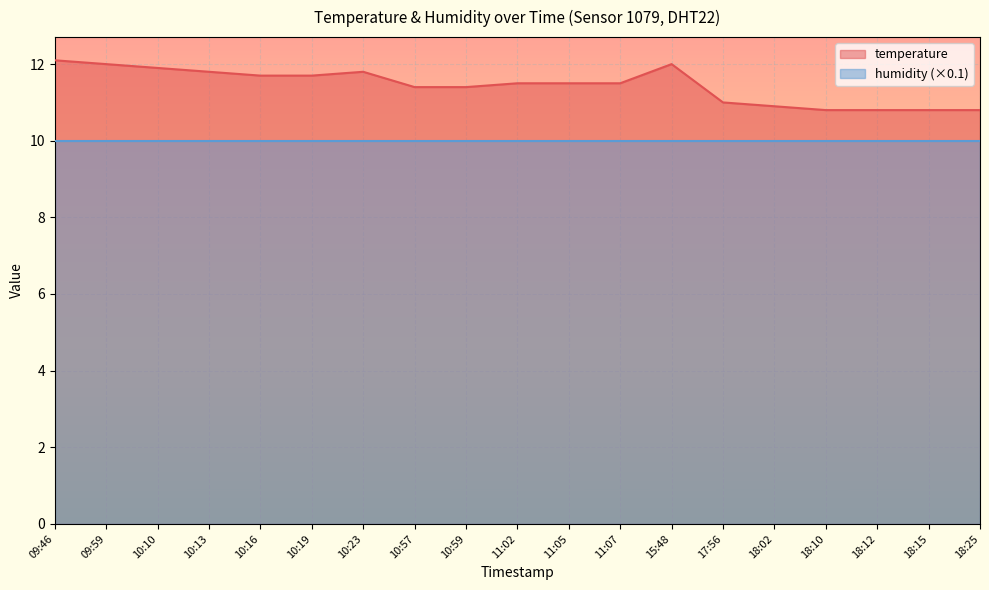

Rank the categories by value from lowest to highest.

18:10, 18:12, 18:15, 18:25, 18:02, 17:56, 10:57, 10:59, 11:02, 11:05, 11:07, 10:16, 10:19, 10:13, 10:23, 10:10, 09:59, 15:48, 09:46